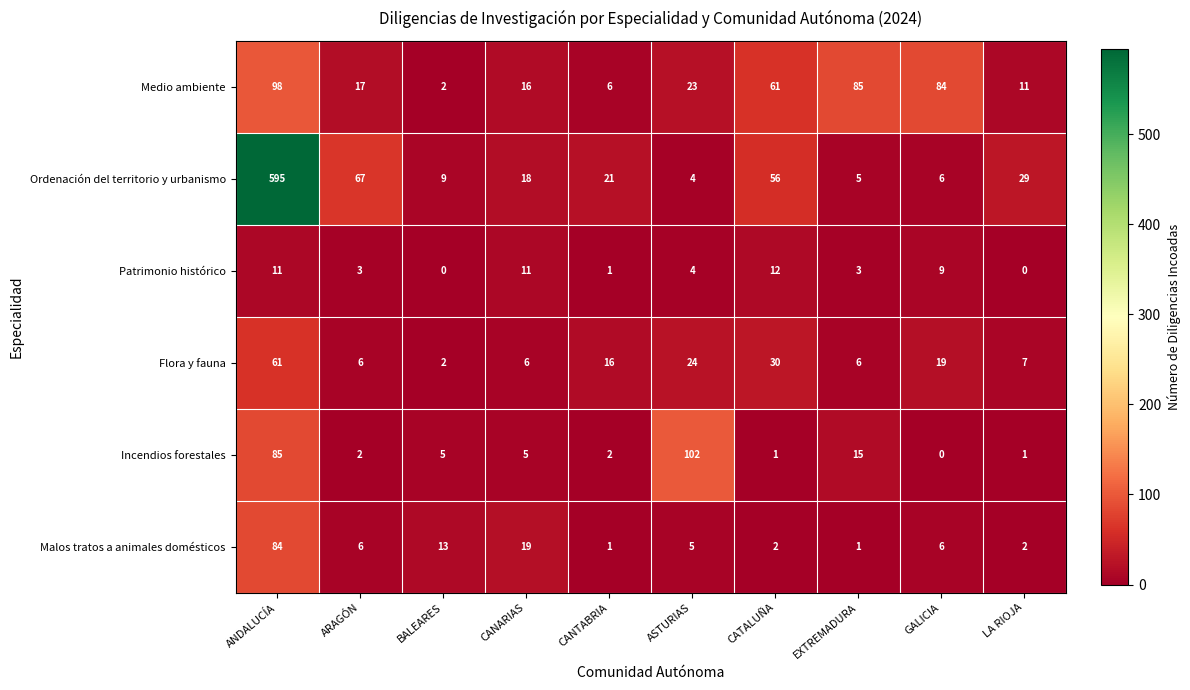

What is the difference between the maximum and second lowest values in the Ordenación del territorio y urbanismo series?

590